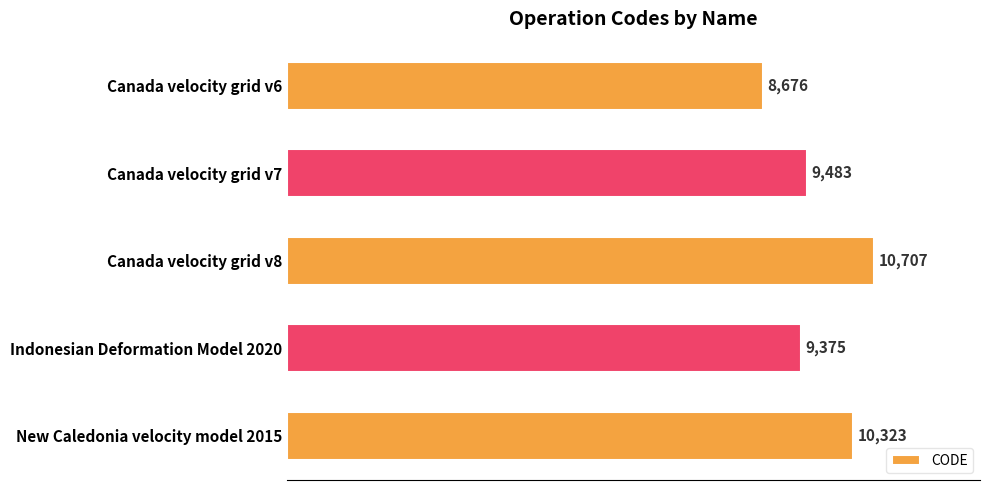

List the labels in order of value, smallest first.

Canada velocity grid v6, Indonesian Deformation Model 2020, Canada velocity grid v7, New Caledonia velocity model 2015, Canada velocity grid v8